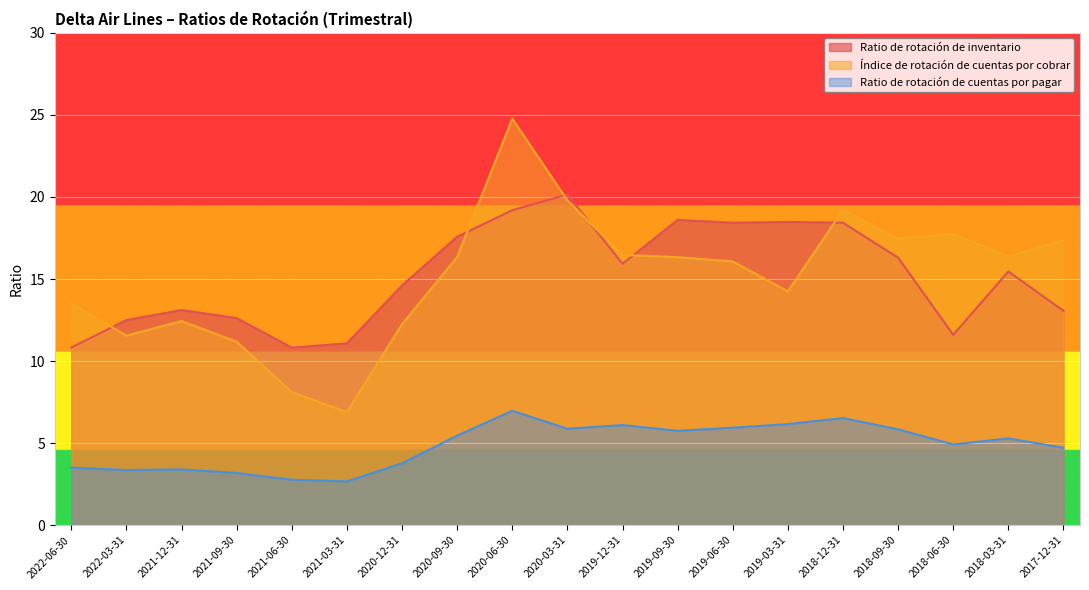

Which has a higher value, 2020-06-30 or 2021-09-30?

2020-06-30